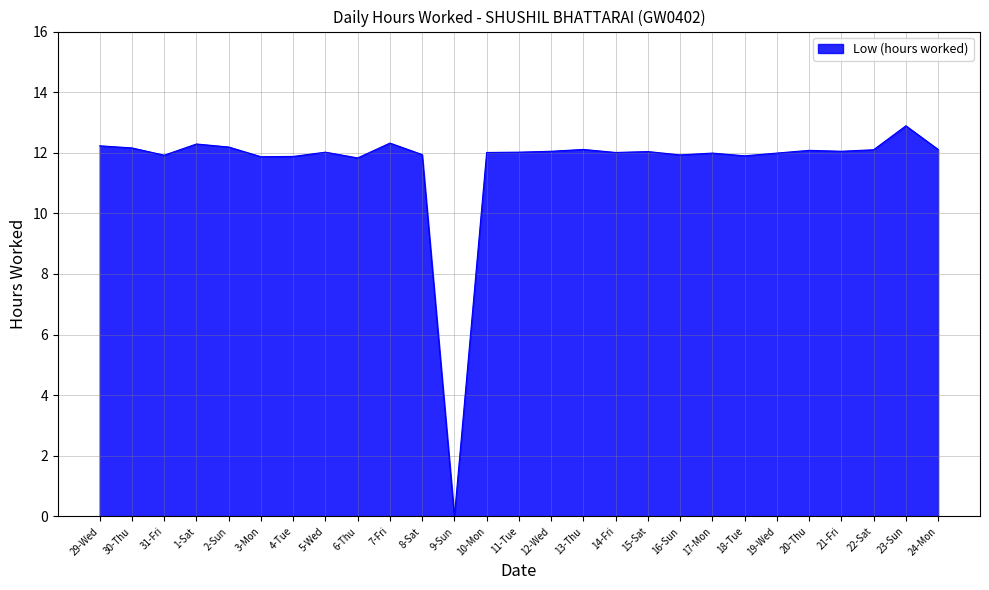

The value at 9-Sun is 0.0. True or false?

True